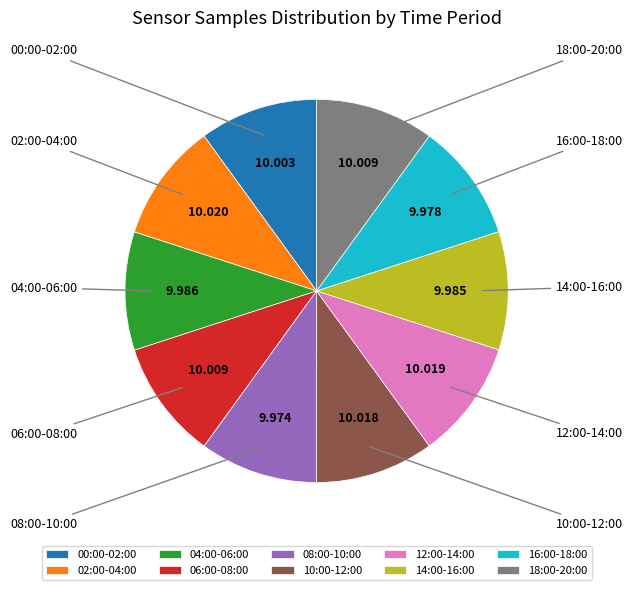

How many segments does this pie chart have?

10